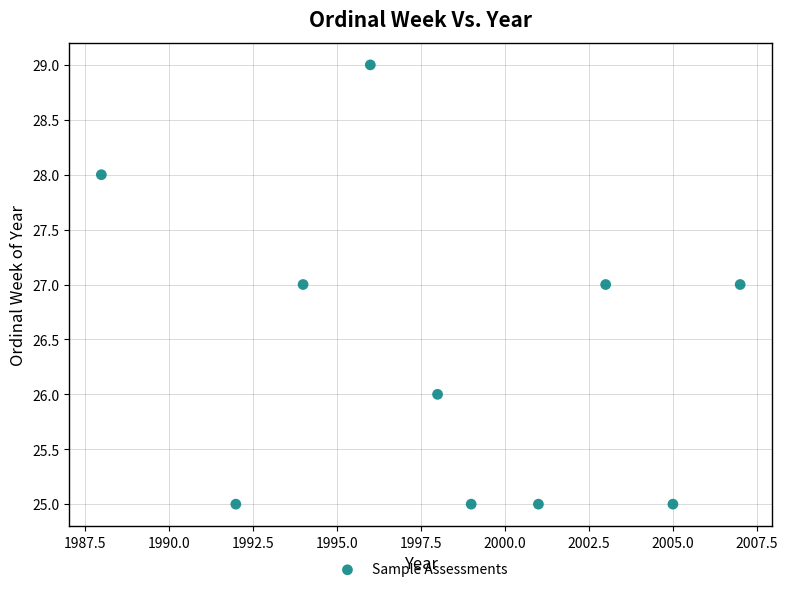

What is the range of X values (max minus min)?

19